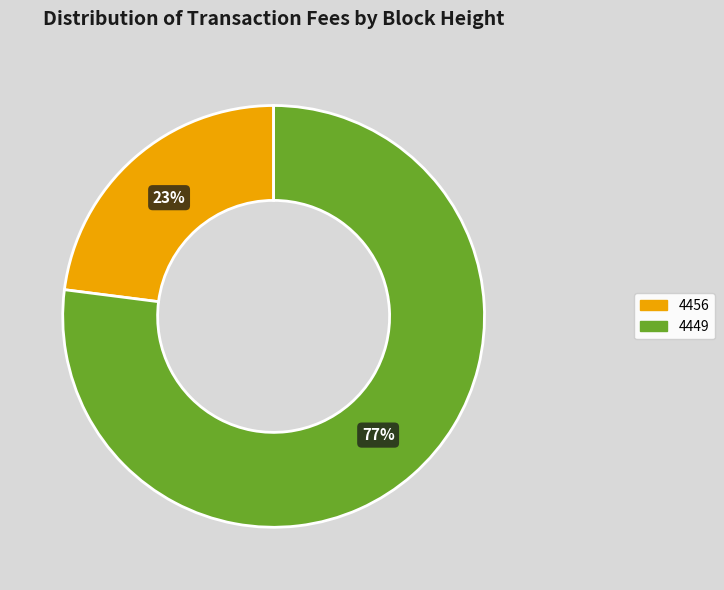

To the nearest percent, what portion does 4456 represent?

23%